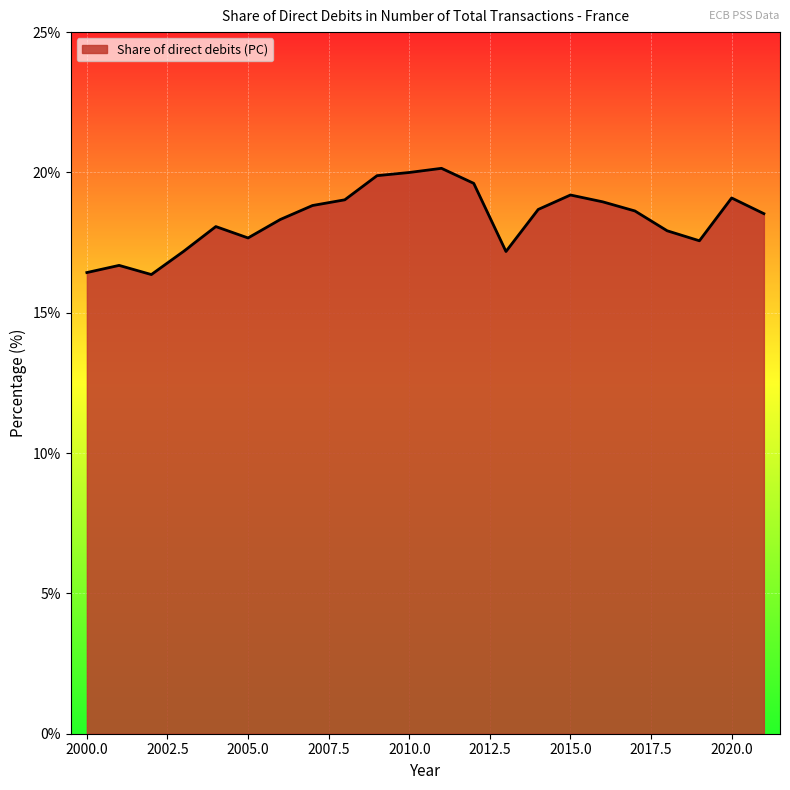

What is the greatest value displayed?

20.1